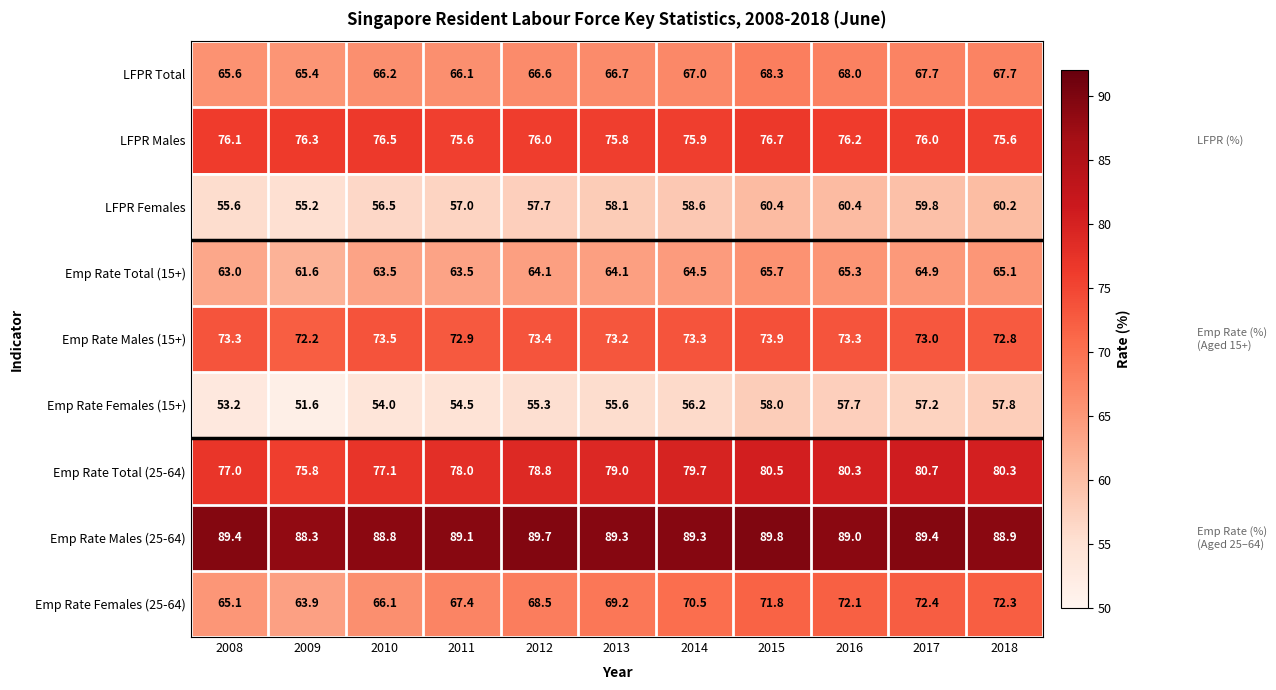

The value of Emp Rate Females (15+) at 2010 is 54.0. True or false?

True